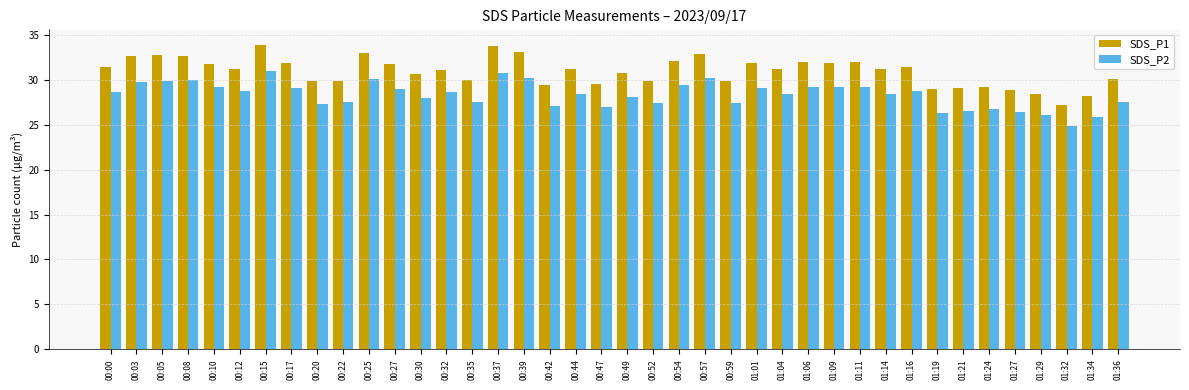

How many categories are shown in the chart?

40